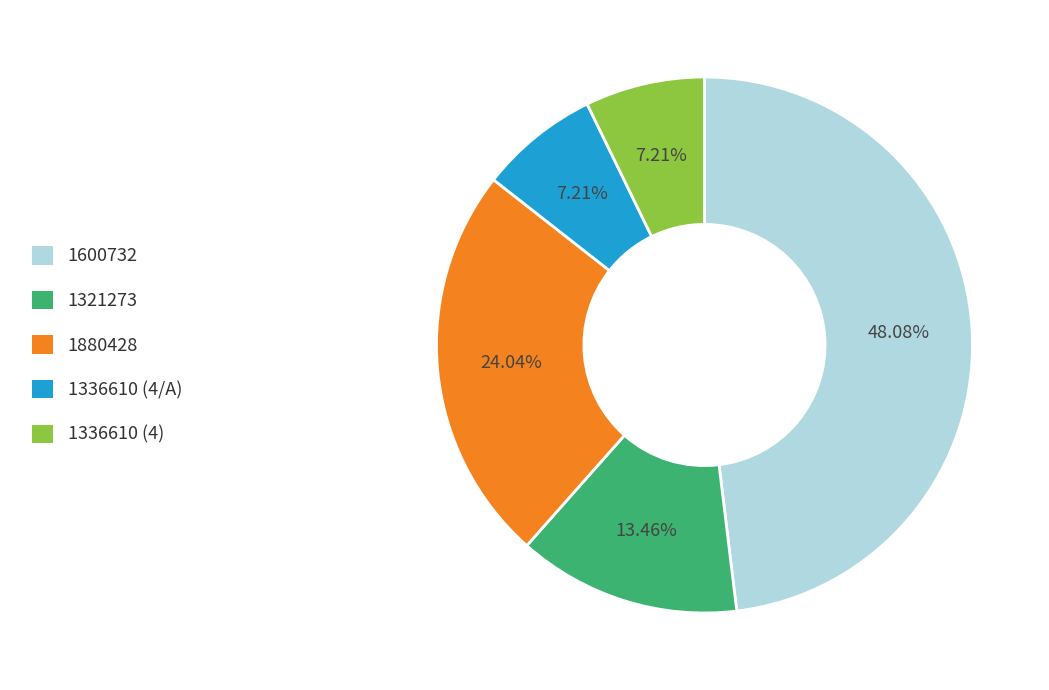

Which category has the biggest portion of the pie?

1600732